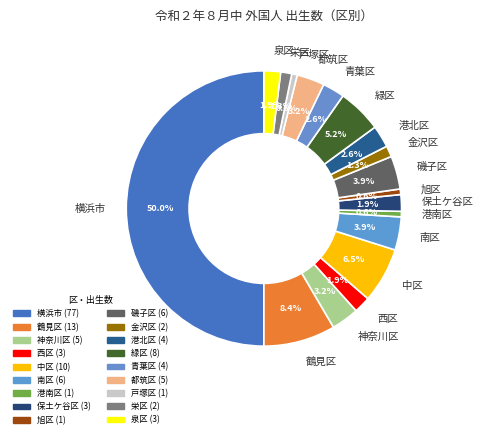

Which slice is the largest?

横浜市